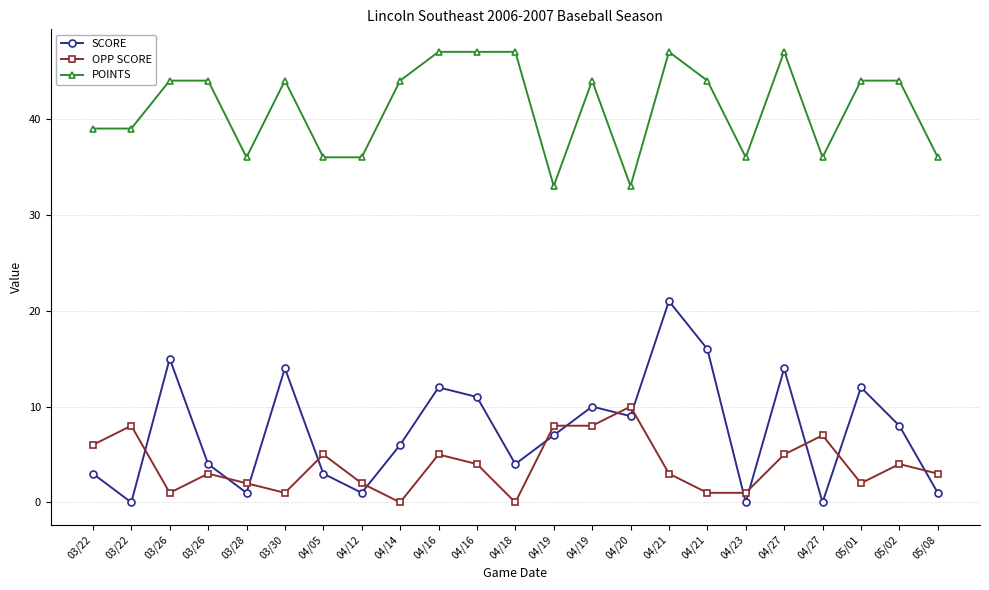

What are all the series names shown in the legend?

SCORE, OPP SCORE, POINTS